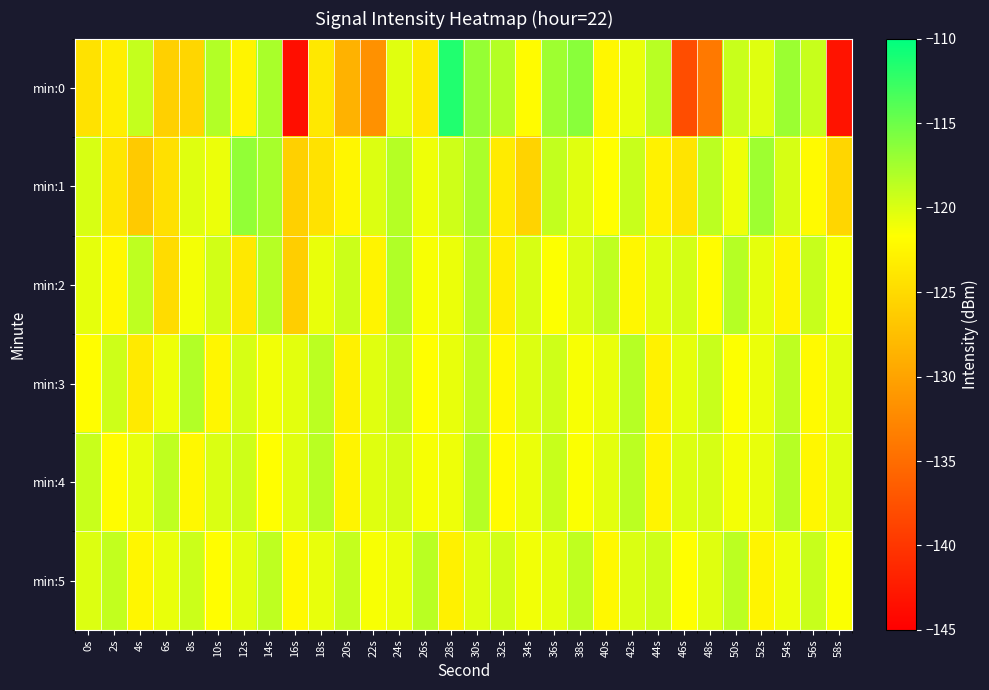

Between 2s and 6s, which is larger?

2s